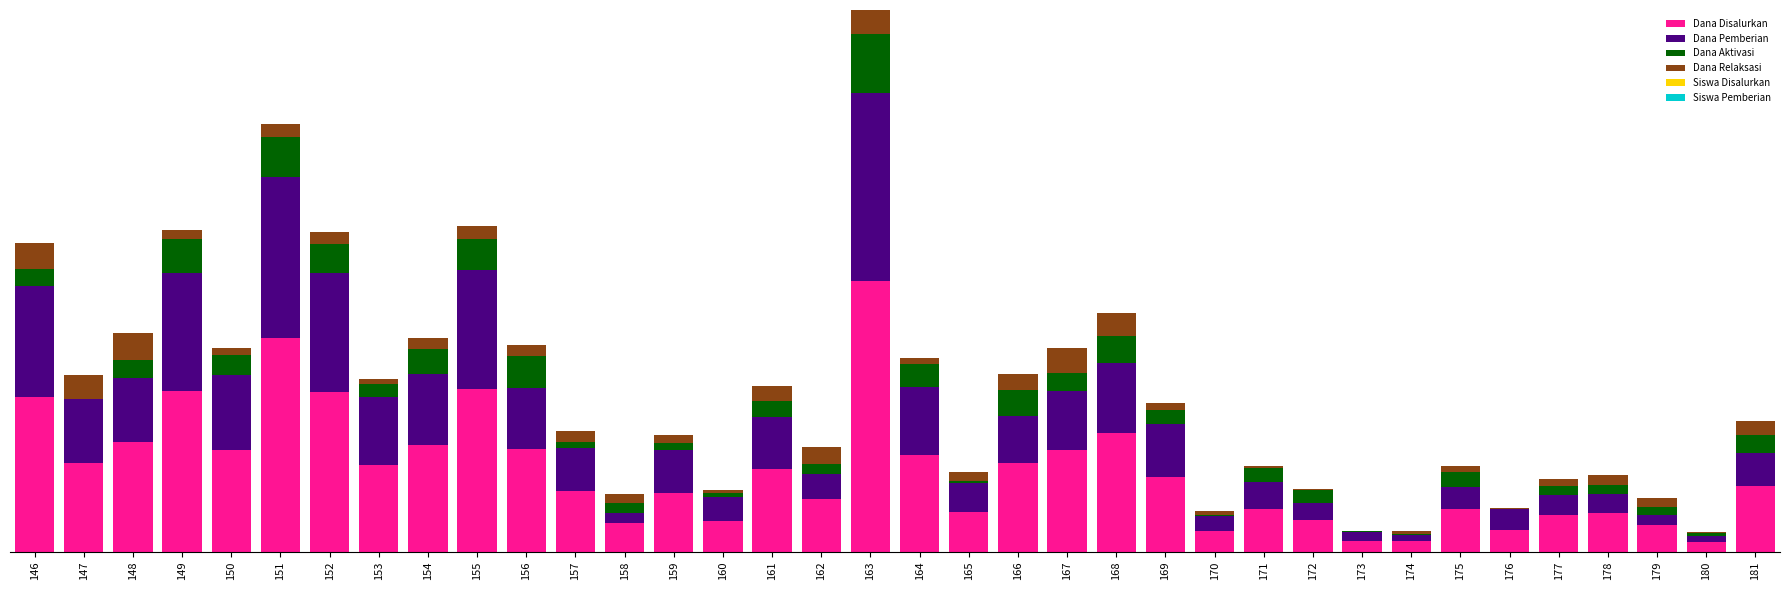

Are the bars horizontal?

No